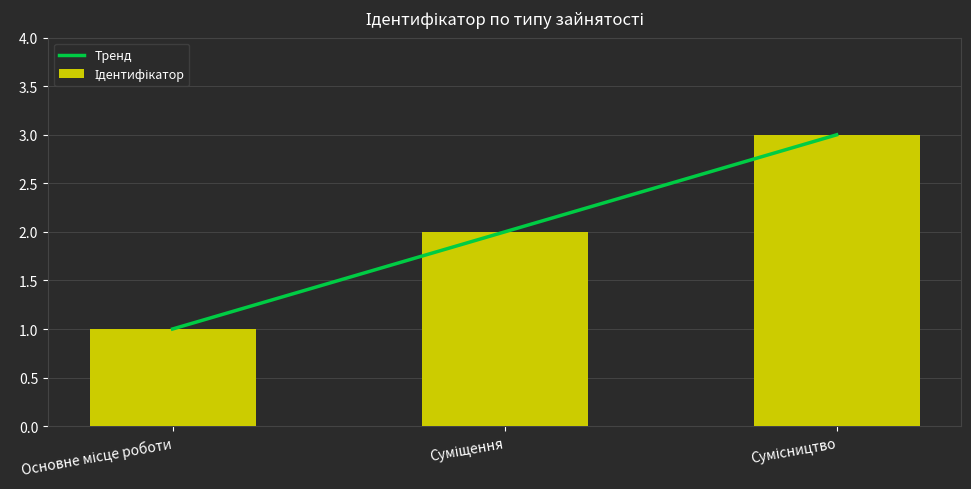

What is the smallest value displayed?

1